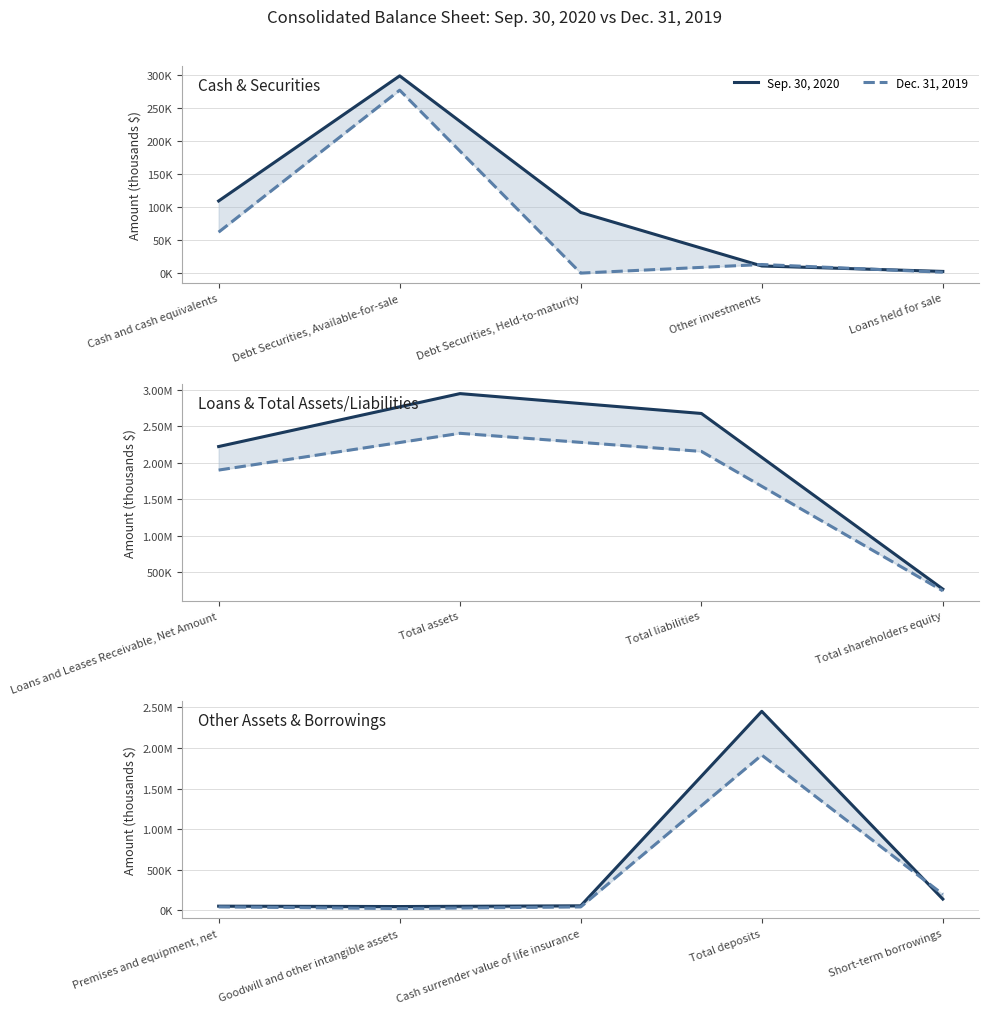

What is the value of the Sep. 30, 2020 point at the 2nd from the left?

48101